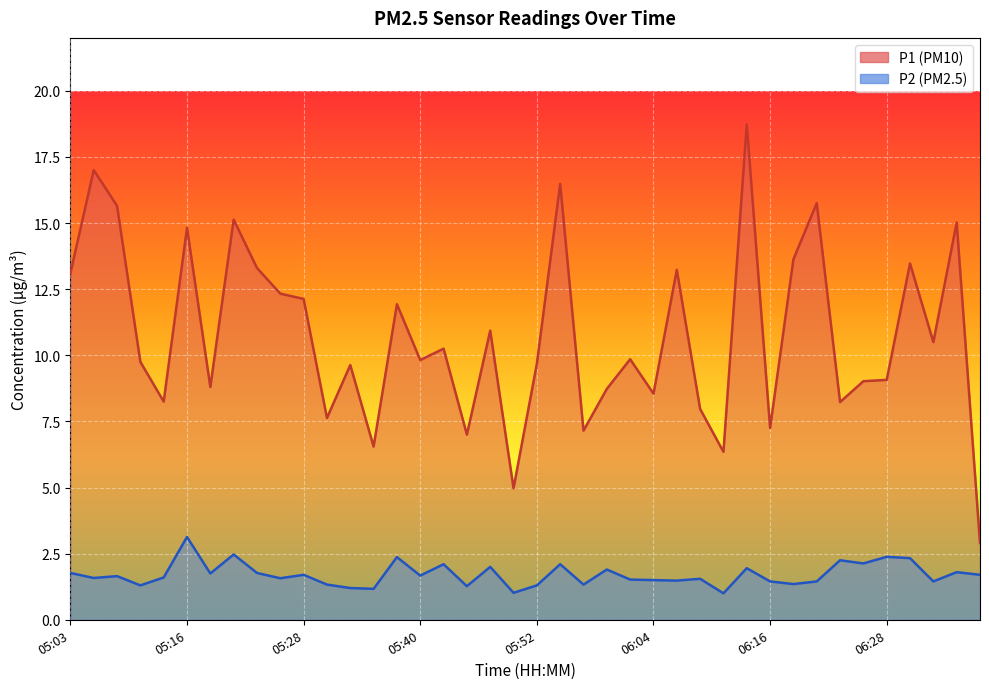

What are all the series names shown in the legend?

P1, P2